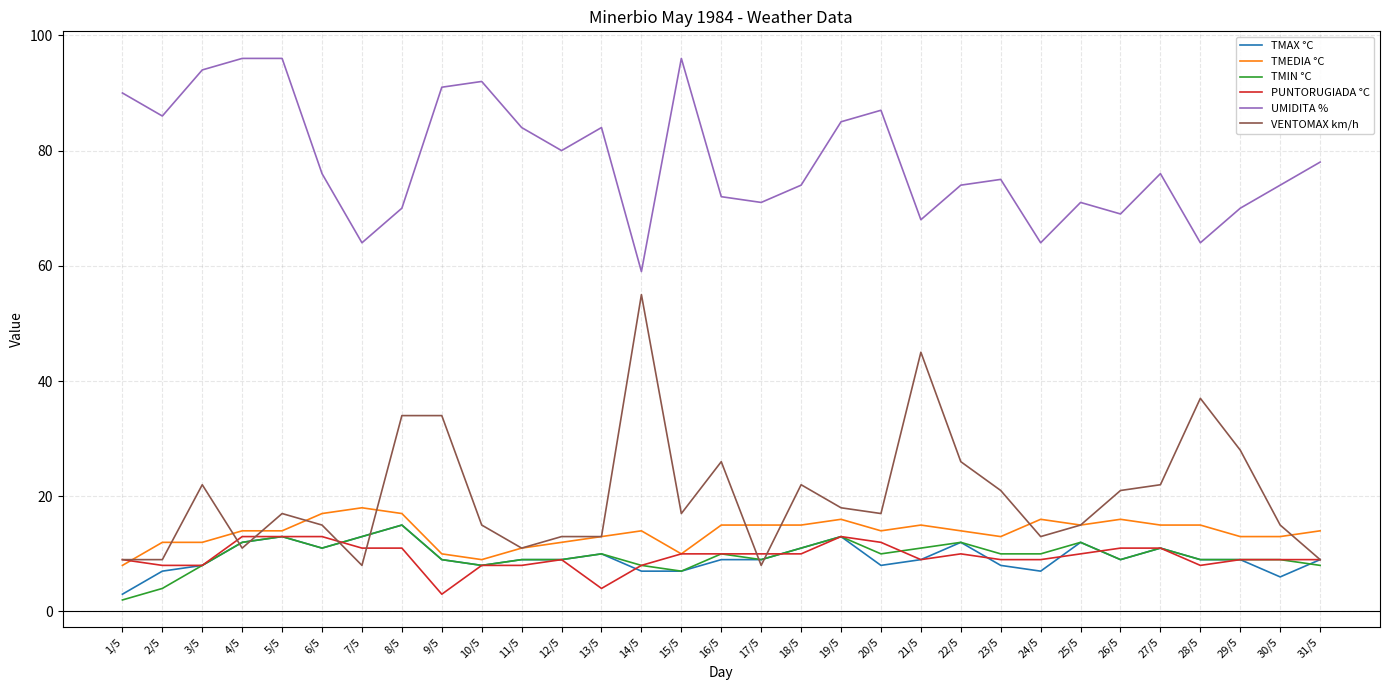

What is the difference between the second highest and minimum values in the PUNTORUGIADA °C series?

10